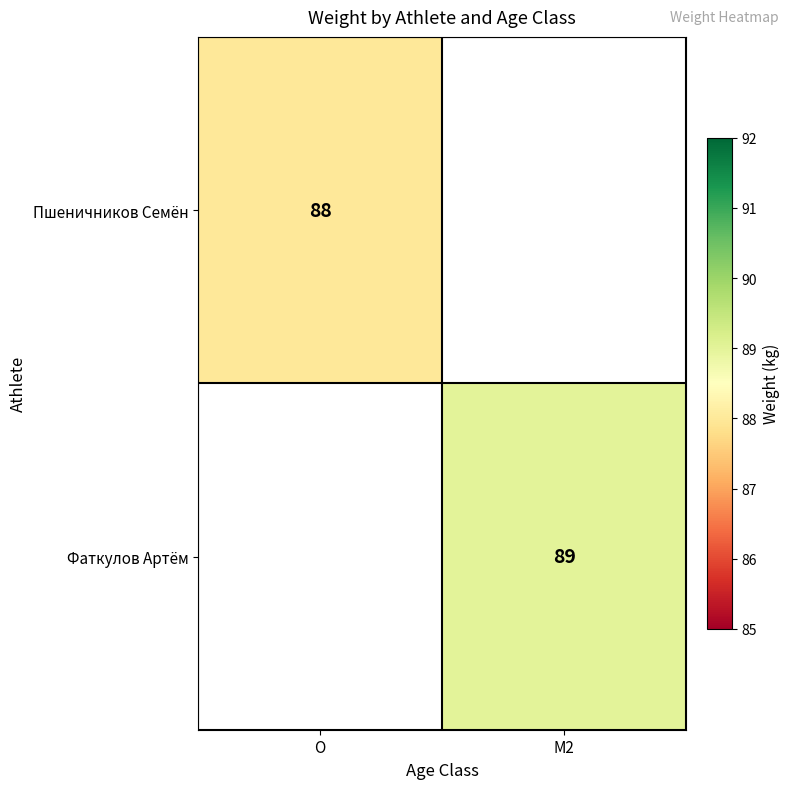

True or false: Фаткулов Артём has a value of 129 at M2.

False